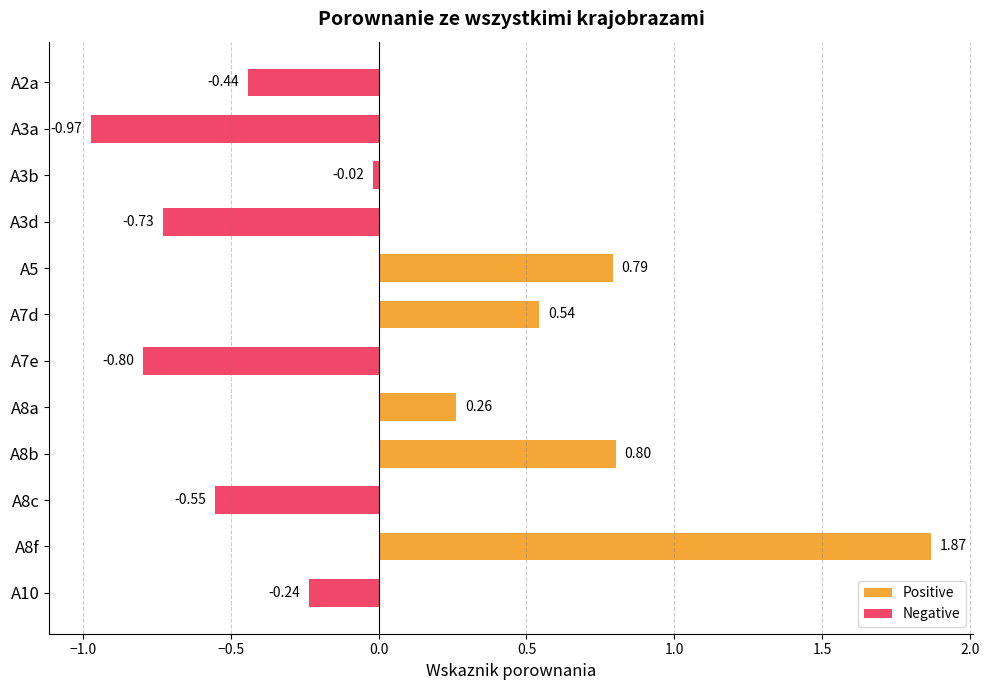

Rank the categories by value from highest to lowest.

A8f, A8b, A5, A7d, A8a, A3b, A10, A2a, A8c, A3d, A7e, A3a